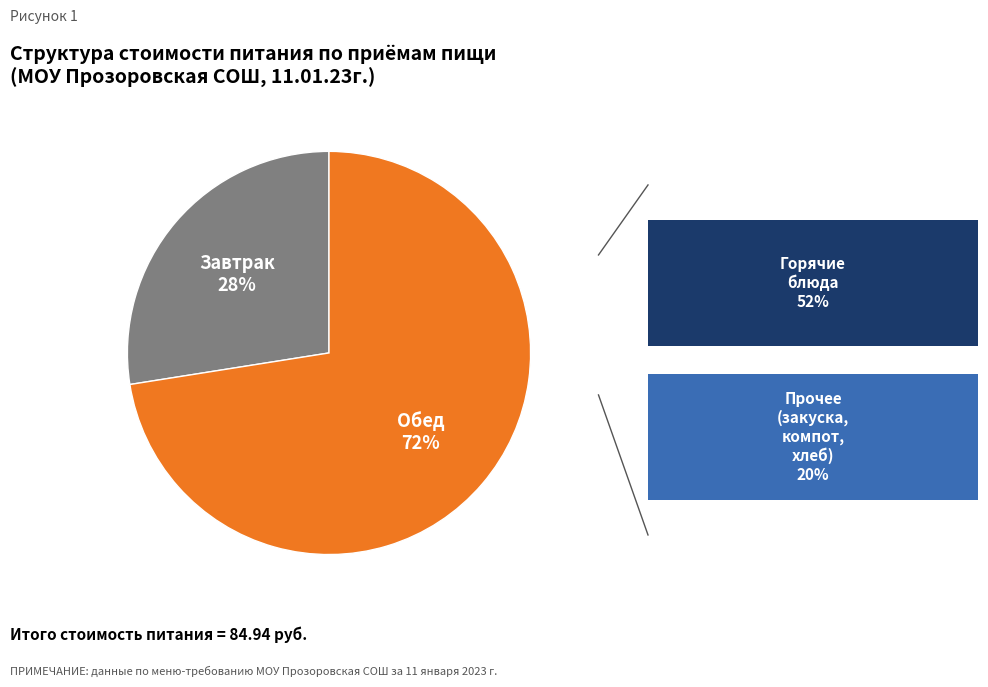

How many slices are in this pie chart?

2